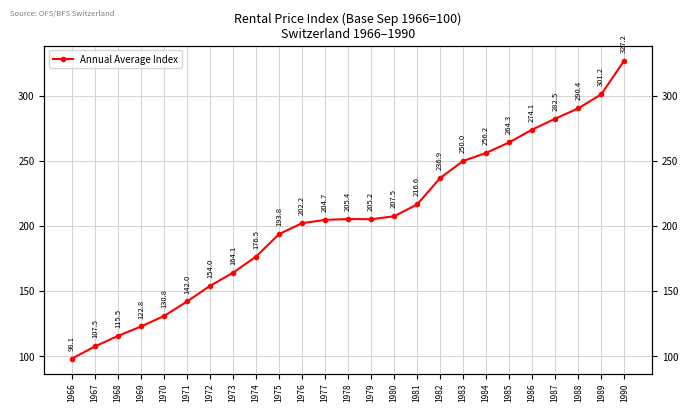

What is the smallest value displayed?

98.1